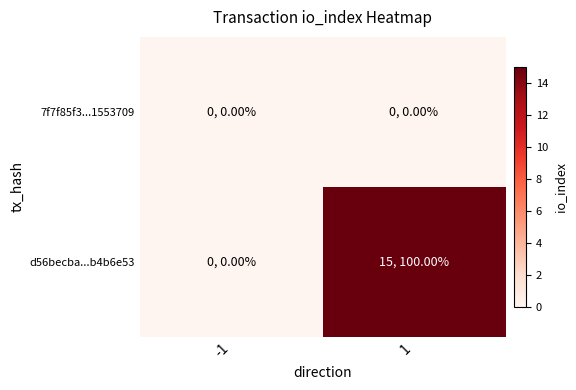

Reading right to left, extract all data points from this chart.

7f7f85f3...1553709: 1=0	-1=0
d56becba...b4b6e53: 1=15	-1=0